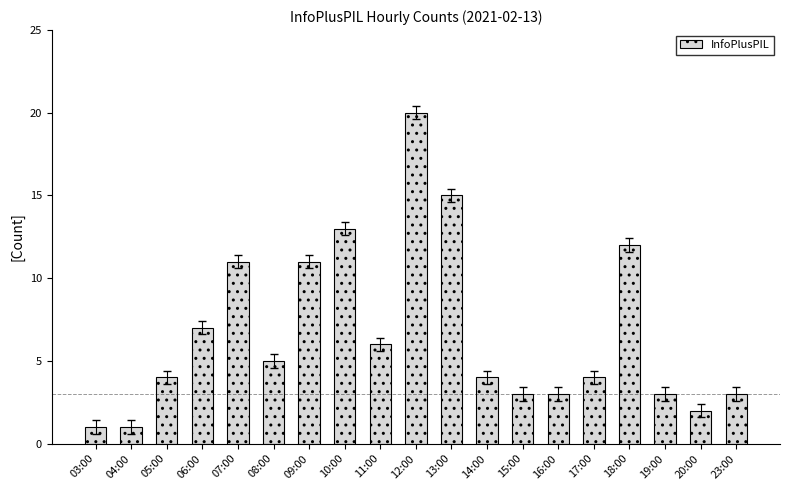

How many bars are there in total?

19